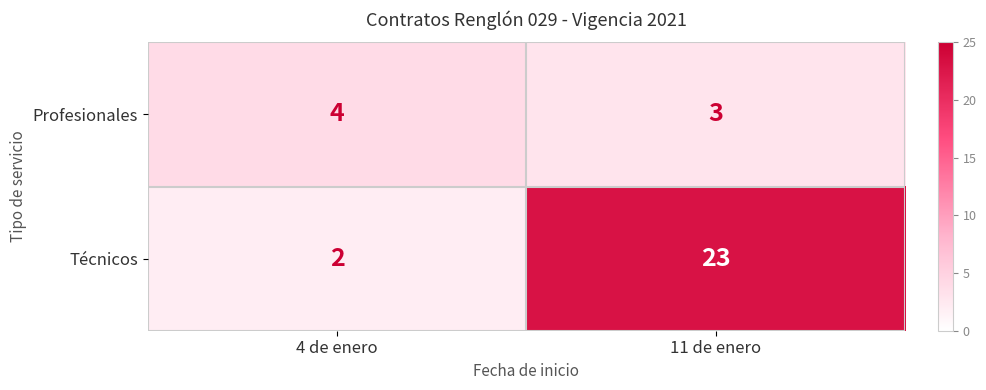

What value does the Profesionales series have at 4 de enero?

4